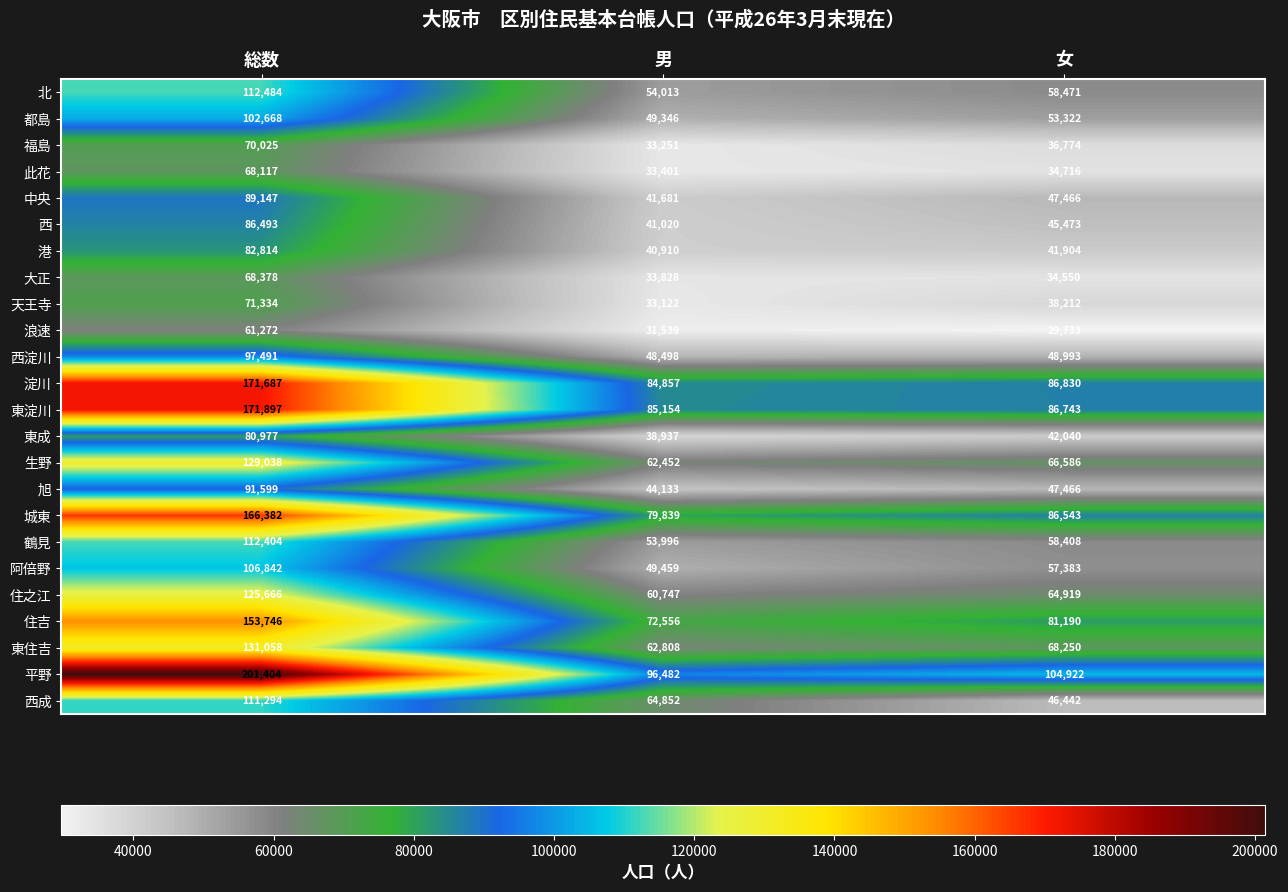

List the series in order of their peak value, highest first.

平野, 東淀川, 淀川, 城東, 住吉, 東住吉, 生野, 住之江, 北, 鶴見, 西成, 阿倍野, 都島, 西淀川, 旭, 中央, 西, 港, 東成, 天王寺, 福島, 大正, 此花, 浪速